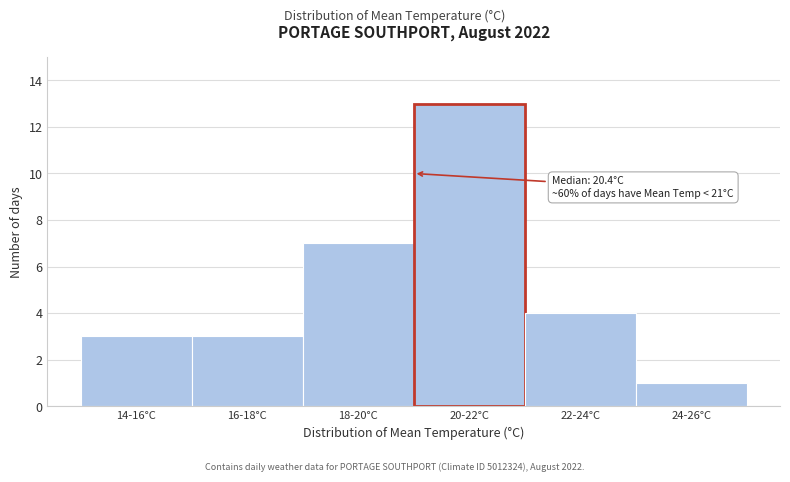

Reading right to left, list all the values displayed in this chart.

24-26°C=1	22-24°C=4	20-22°C=13	18-20°C=7	16-18°C=3	14-16°C=3